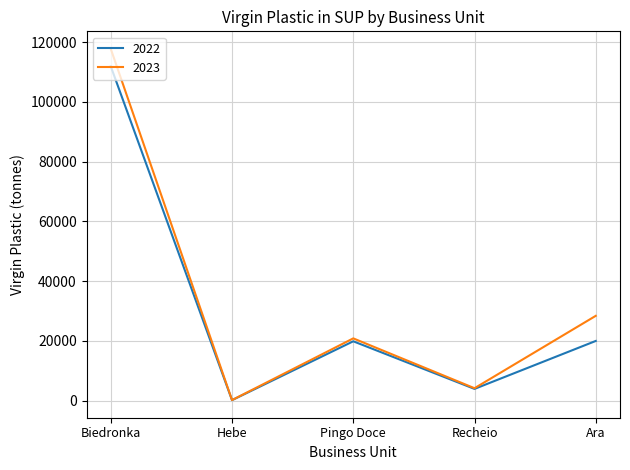

What is the greatest value displayed?

117719